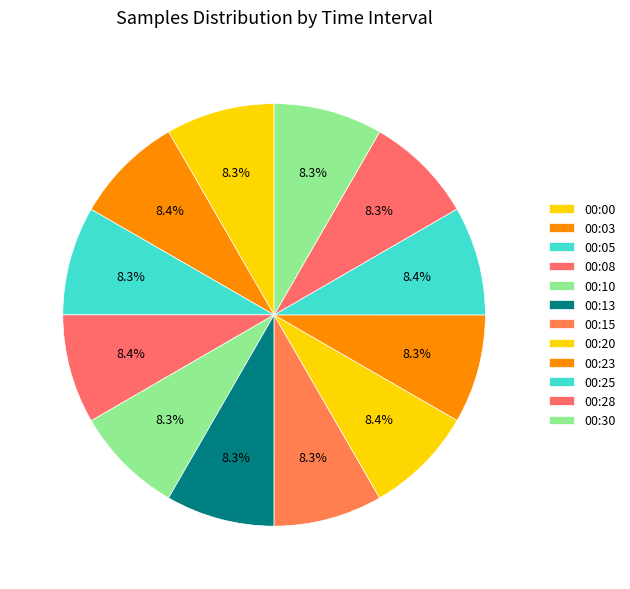

To the nearest percent, what is the combined percentage of 00:00 and 00:20?

17%